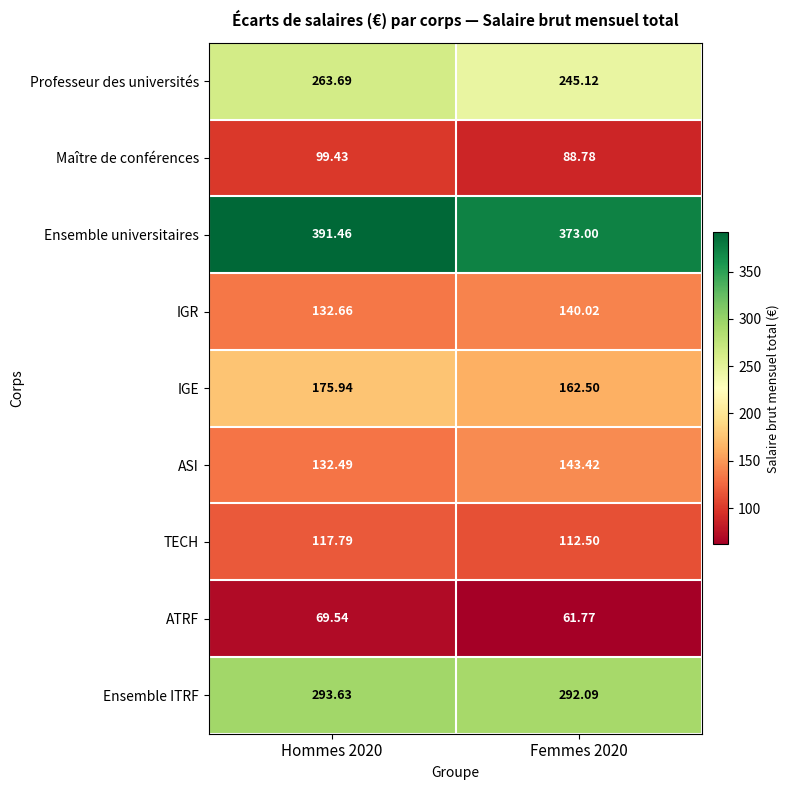

Which category has the highest value across all series?

Hommes 2020